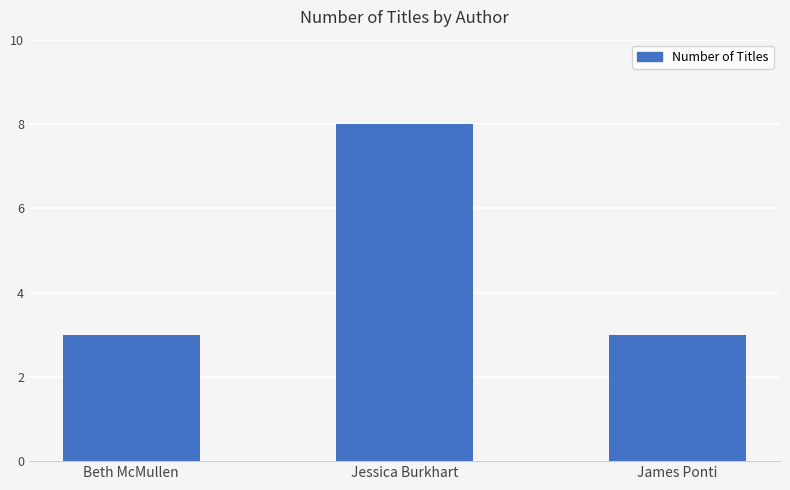

Read the value at Beth McMullen.

3